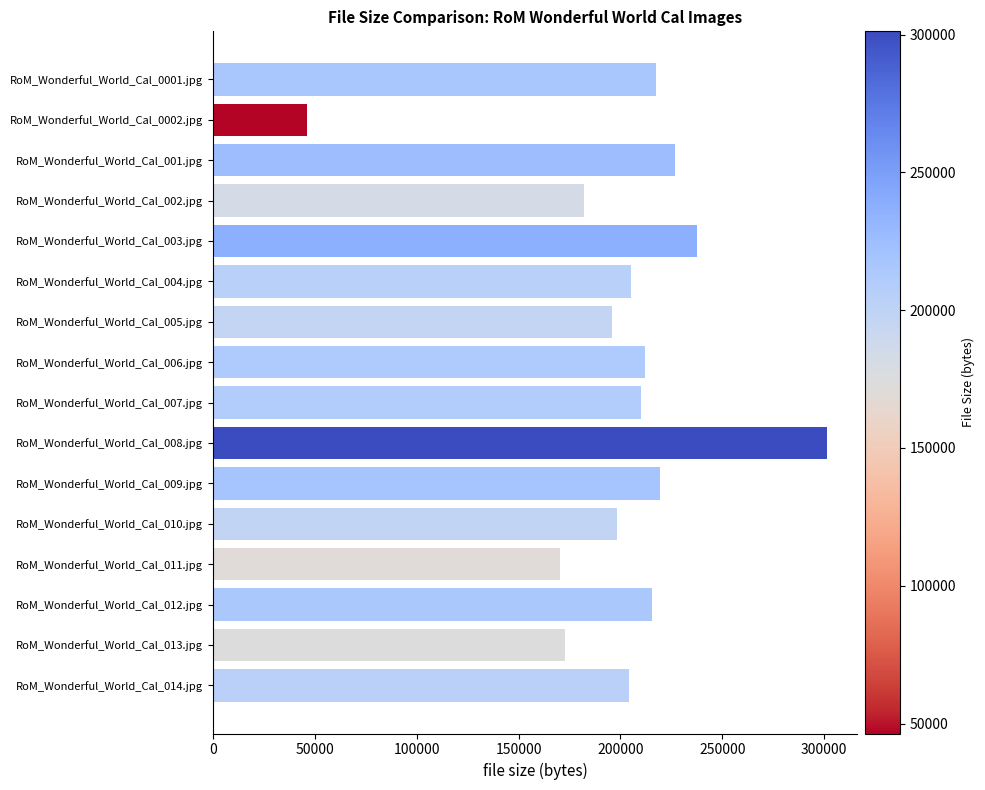

How many bars are there in total?

16